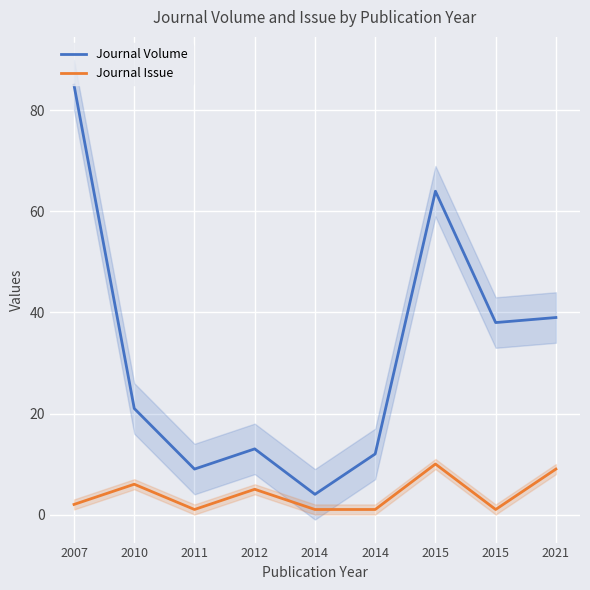

The value of Journal Issue at 2010 is 6. True or false?

True